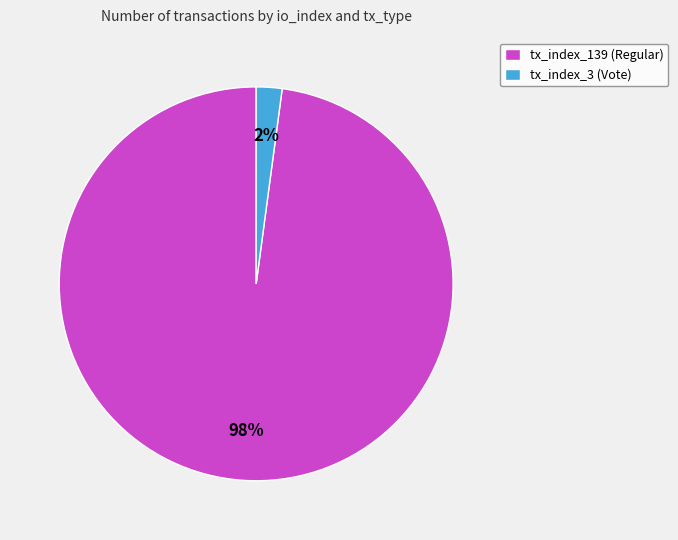

To the nearest percent, what is the difference between the largest and smallest slice percentages?

96%